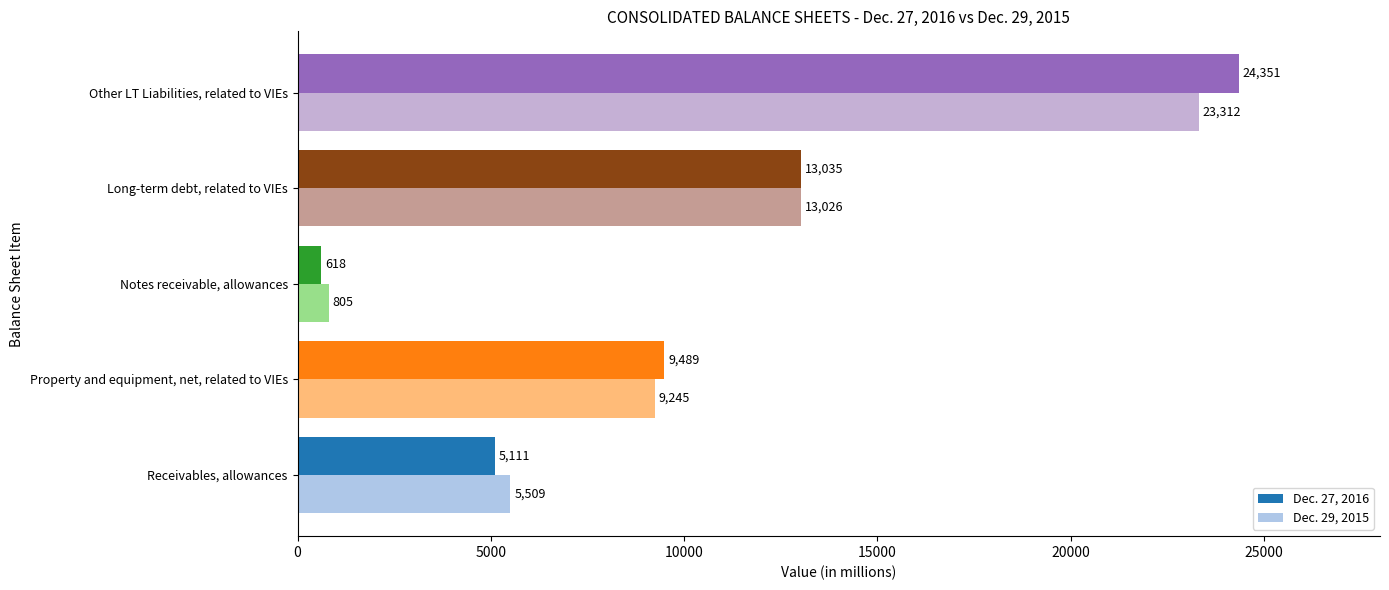

Which category has the highest value across all series?

Other LT Liabilities, related to VIEs